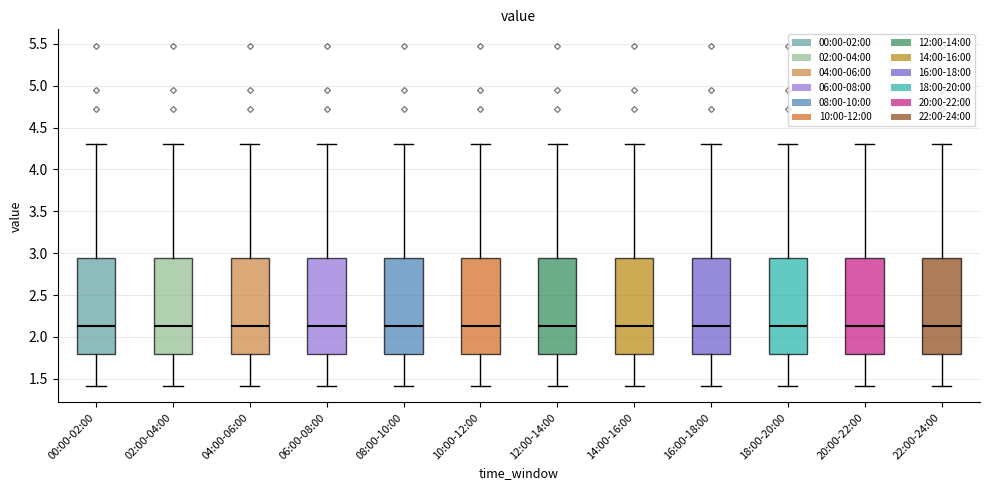

Reading left to right, transcribe this box plot: for each box, give where its median line is, the range the box spans, and where its two whiskers end, as read against the y-axis. The values are not printed on the chart, so give them approximately, as read against the axis.

00:00-02:00: median 2.15, box 1.80 to 2.95, whiskers 1.40 to 4.30
02:00-04:00: median 2.15, box 1.80 to 2.95, whiskers 1.40 to 4.30
04:00-06:00: median 2.15, box 1.80 to 2.95, whiskers 1.40 to 4.30
06:00-08:00: median 2.15, box 1.80 to 2.95, whiskers 1.40 to 4.30
08:00-10:00: median 2.15, box 1.80 to 2.95, whiskers 1.40 to 4.30
10:00-12:00: median 2.15, box 1.80 to 2.95, whiskers 1.40 to 4.30
12:00-14:00: median 2.15, box 1.80 to 2.95, whiskers 1.40 to 4.30
14:00-16:00: median 2.15, box 1.80 to 2.95, whiskers 1.40 to 4.30
16:00-18:00: median 2.15, box 1.80 to 2.95, whiskers 1.40 to 4.30
18:00-20:00: median 2.15, box 1.80 to 2.95, whiskers 1.40 to 4.30
20:00-22:00: median 2.15, box 1.80 to 2.95, whiskers 1.40 to 4.30
22:00-24:00: median 2.15, box 1.80 to 2.95, whiskers 1.40 to 4.30